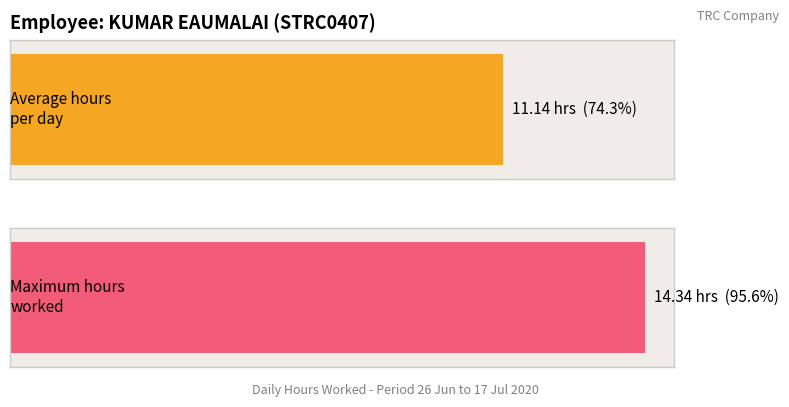

The value at 27-Sat is 15.0. True or false?

False